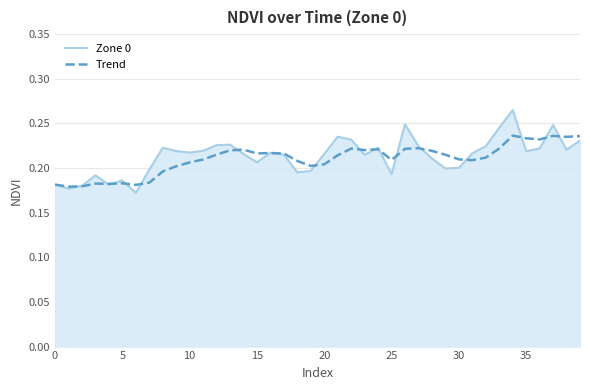

Rank the series by their maximum value, from highest to lowest.

Zone 0, Trend